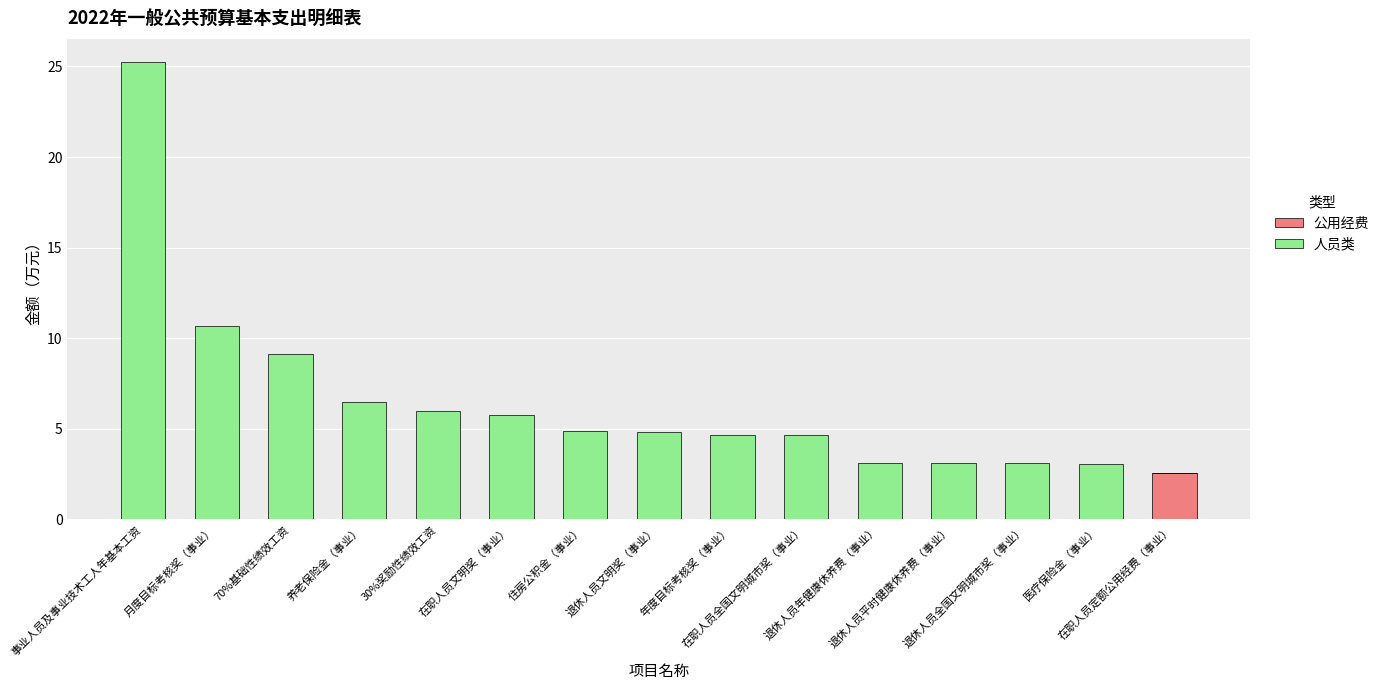

What is the maximum value for 公用经费?

2.6